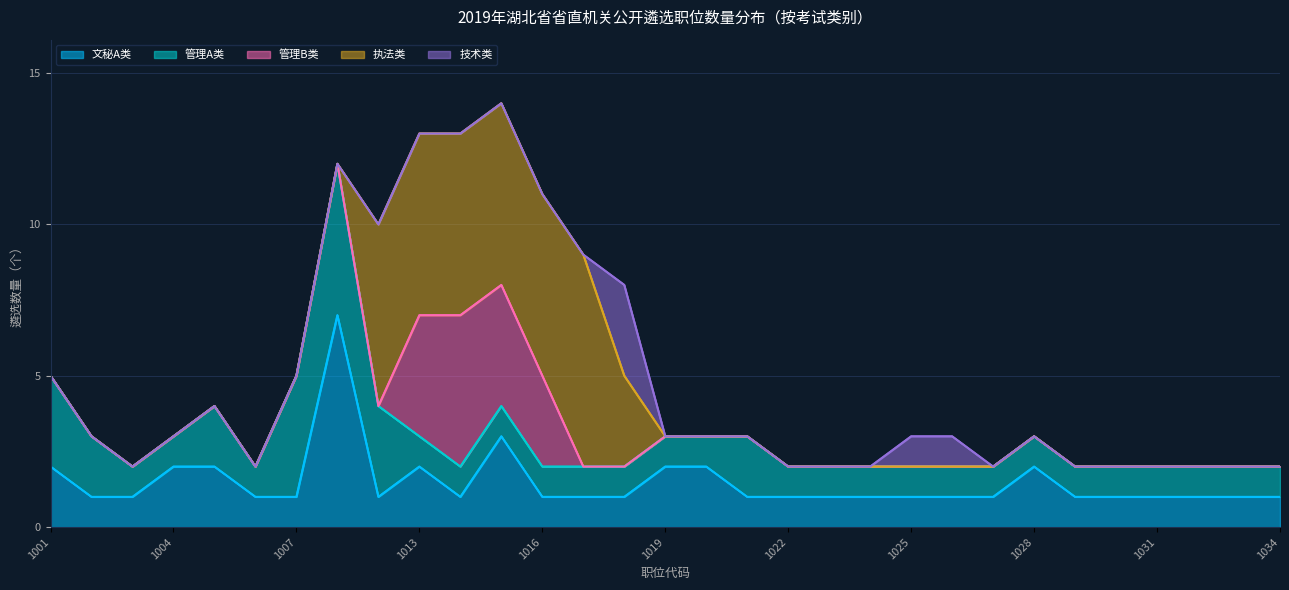

What is the difference between the second highest and second lowest values in the 管理B类 series?

4